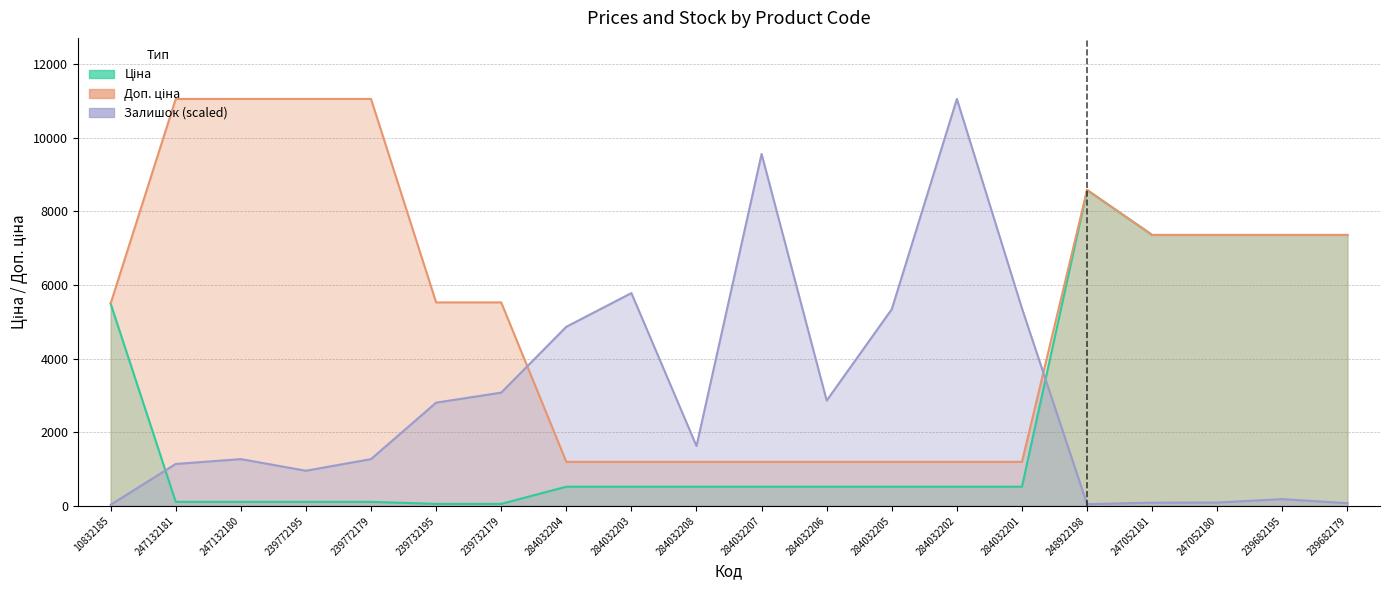

What is the difference between the highest and lowest values at 239682179?

7285.7